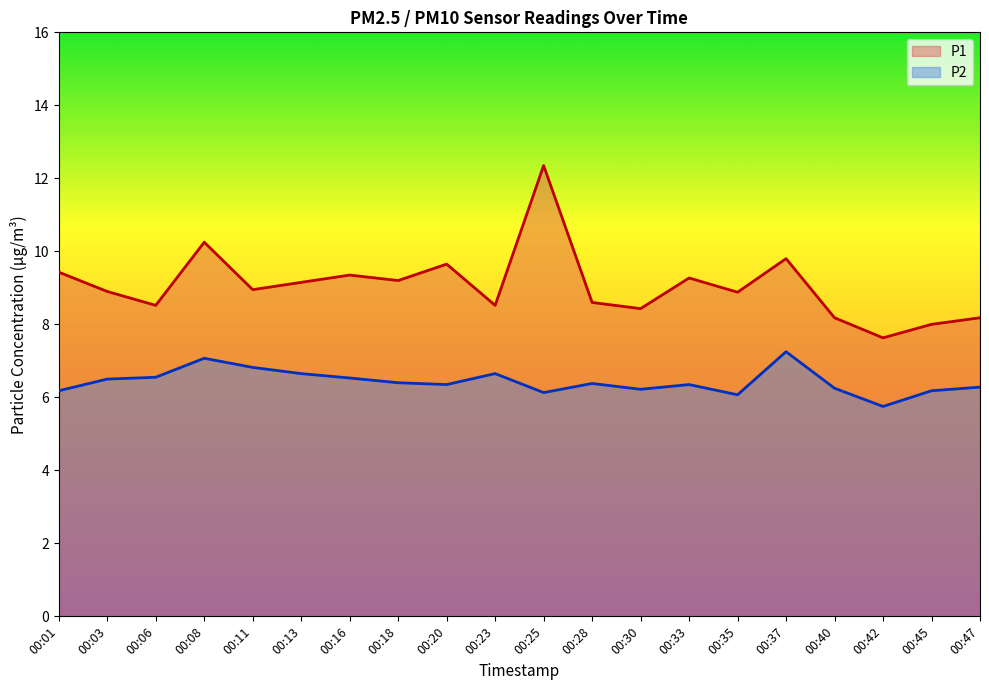

Reading left to right, transcribe all the data shown in this chart.

P1: 9.4	8.9	8.5	10.2	8.9	9.2	9.3	9.2	9.7	8.5	12.3	8.6	8.4	9.3	8.9	9.8	8.2	7.6	8.0	8.2
P2: 6.2	6.5	6.5	7.1	6.8	6.7	6.5	6.4	6.3	6.7	6.1	6.4	6.2	6.3	6.1	7.2	6.2	5.8	6.2	6.3